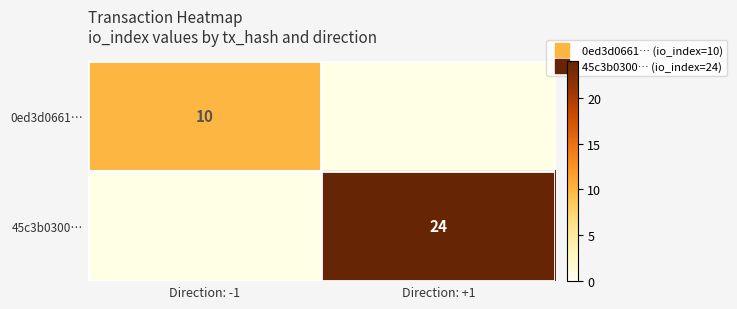

How many data points does each series have?

2